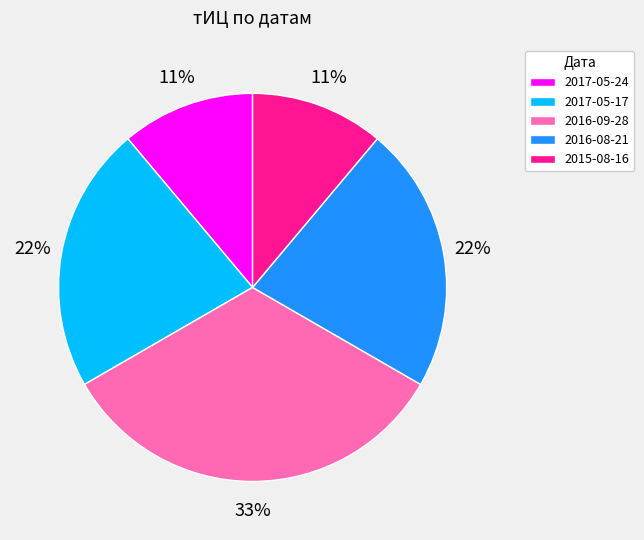

Do 2015-08-16 and 2016-09-28 together represent more than half of the pie?

No